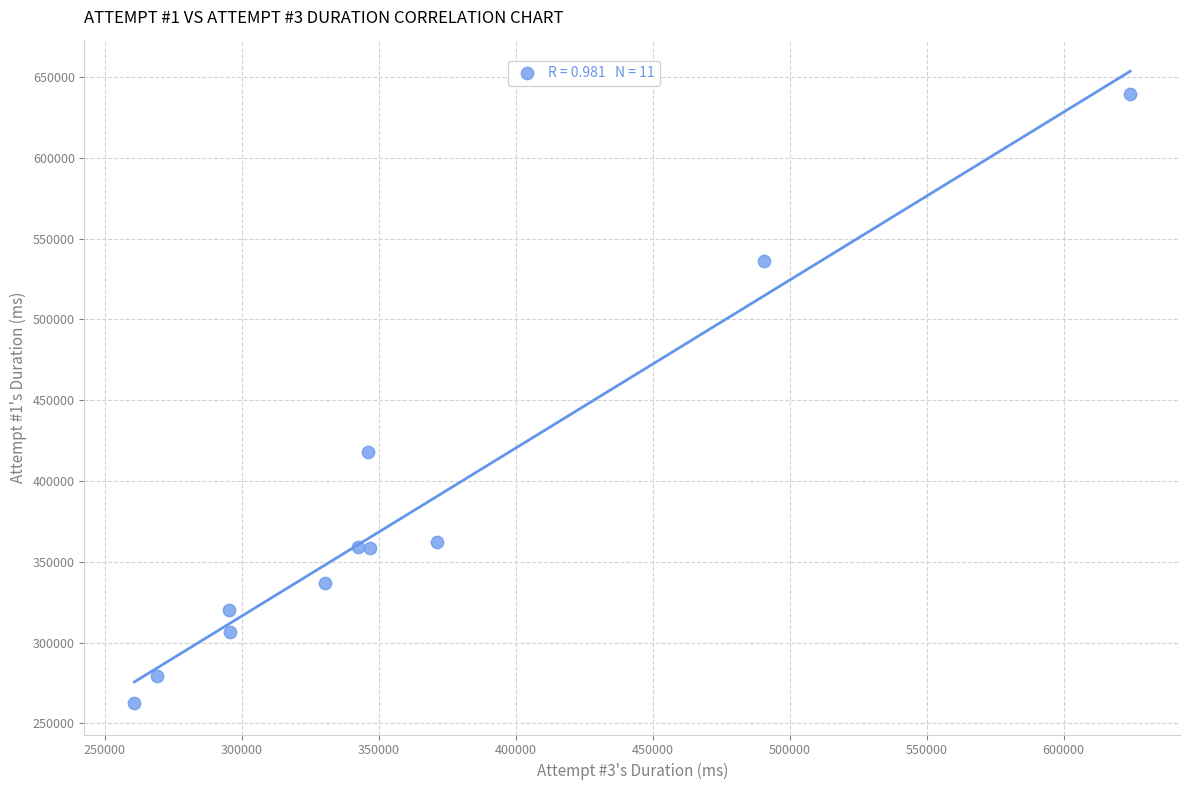

What Y value in the scatter plot is closest to 451131?

418029